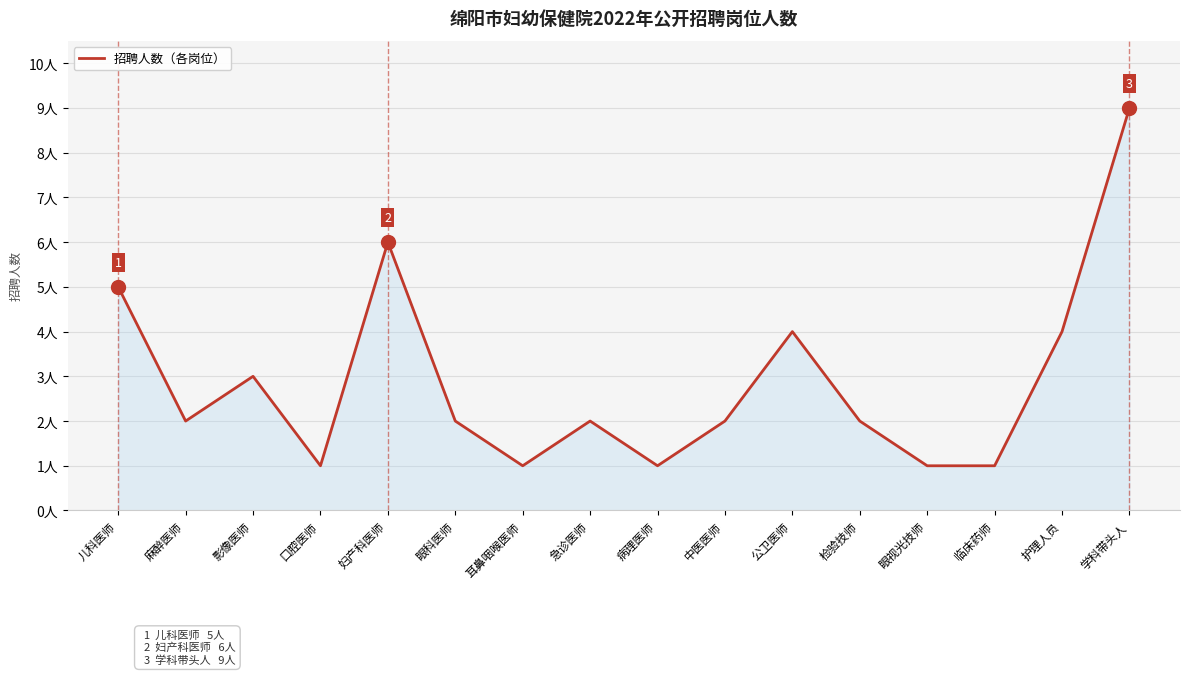

At which category does the chart reach its minimum across all series?

口腔医师